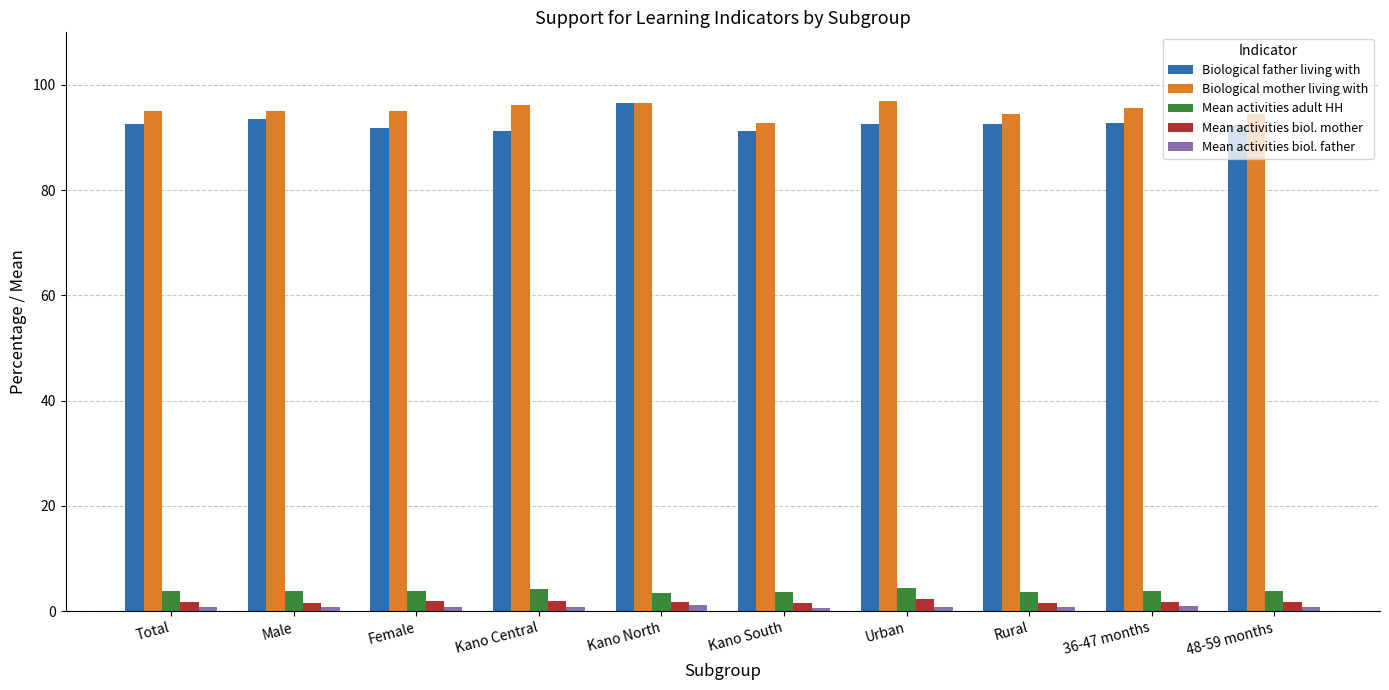

The value of Biological mother living with at 48-59 months is 59.5. True or false?

False